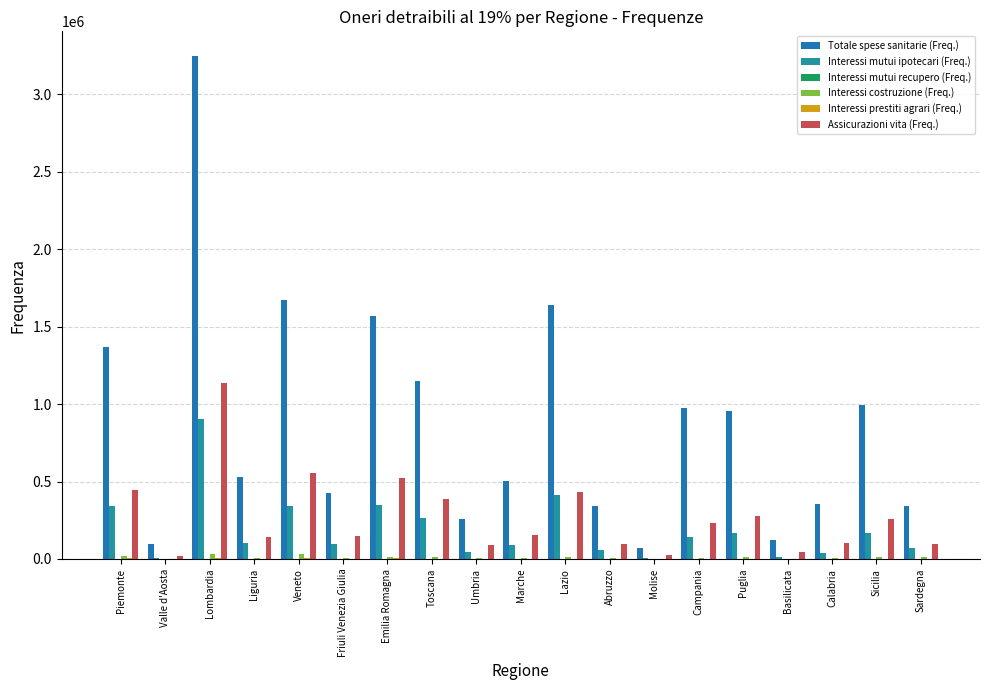

What is the sum of the Interessi costruzione (Freq.) values at Calabria and Basilicata?

6531